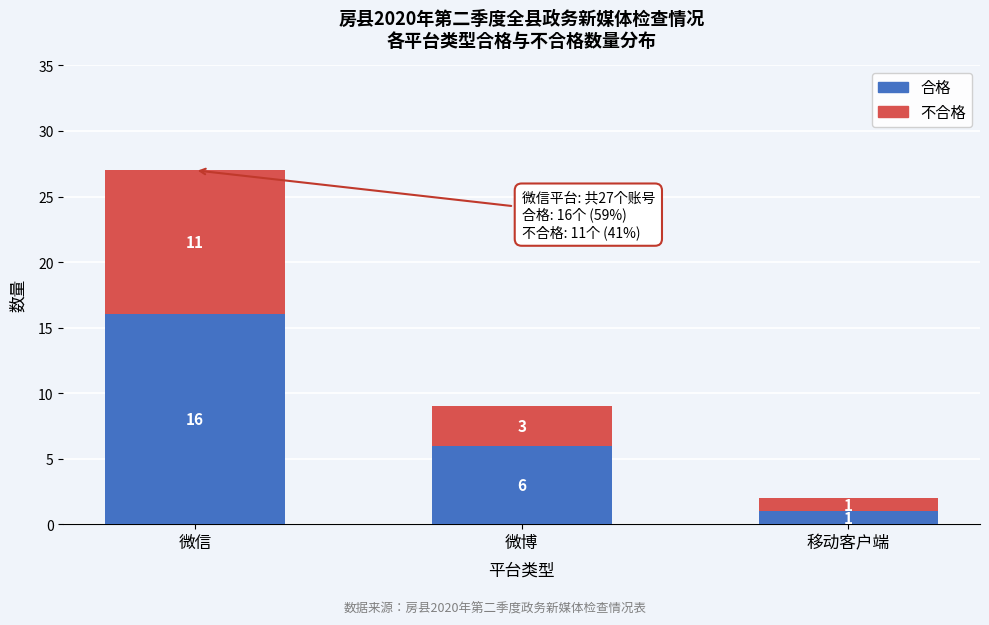

Reading left to right, list the values for the 合格 series.

微信=16	微博=6	移动客户端=1